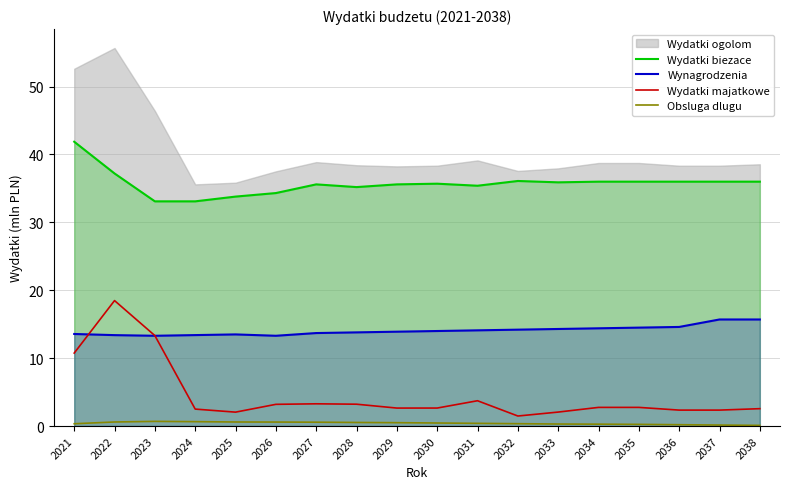

At which label is Wydatki biezace closest to 37?

2022